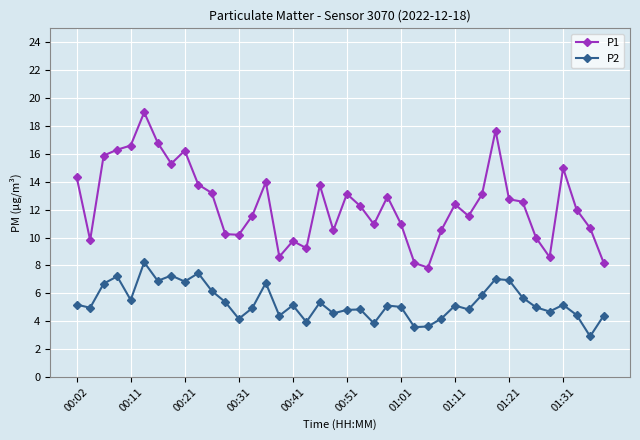

True or false: P2 and P1 intersect in this chart.

False